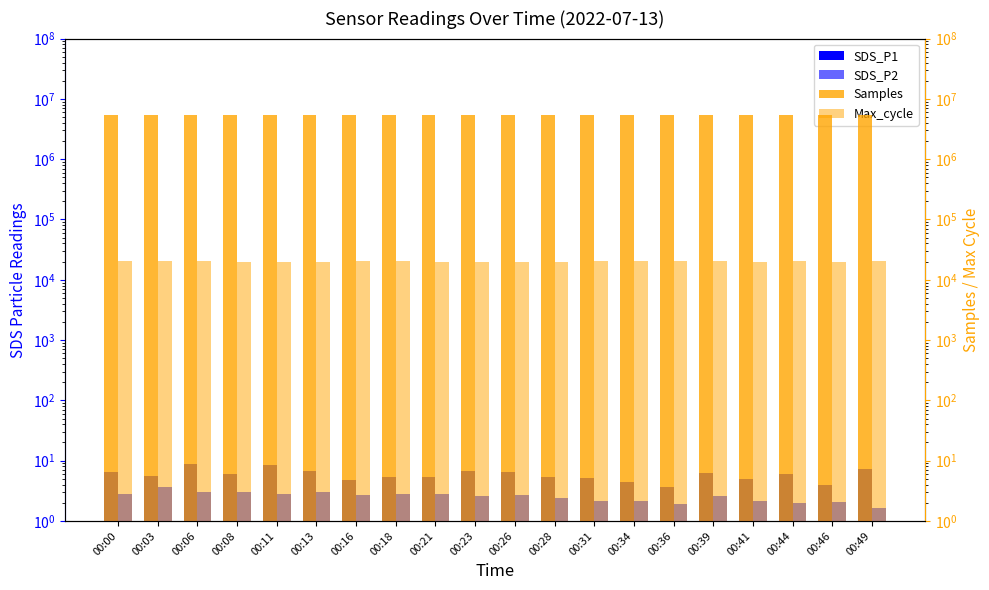

At which label is Samples closest to 5303359?

00:08